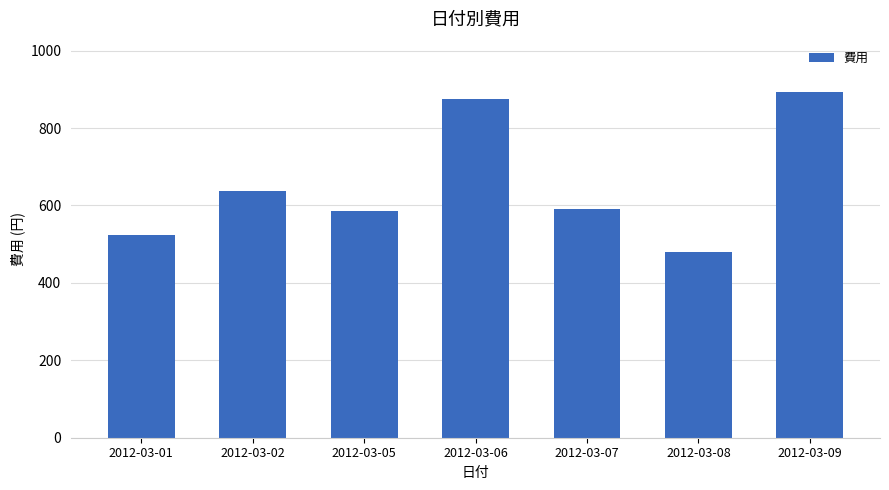

Where is the data nearest to the value 686?

2012-03-02